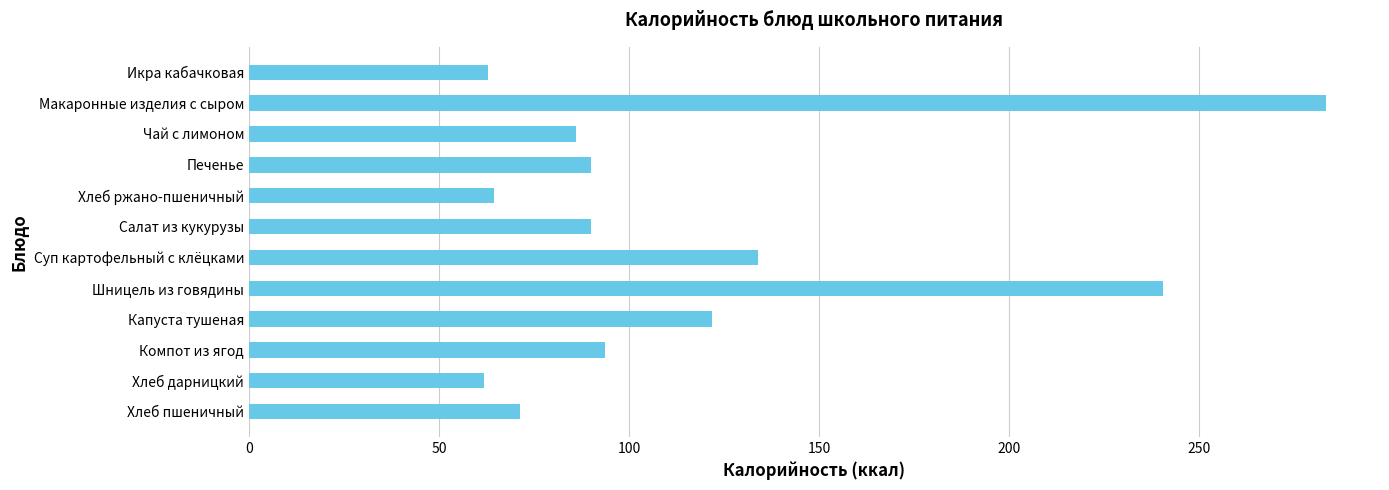

How many data points are less than 90?

6